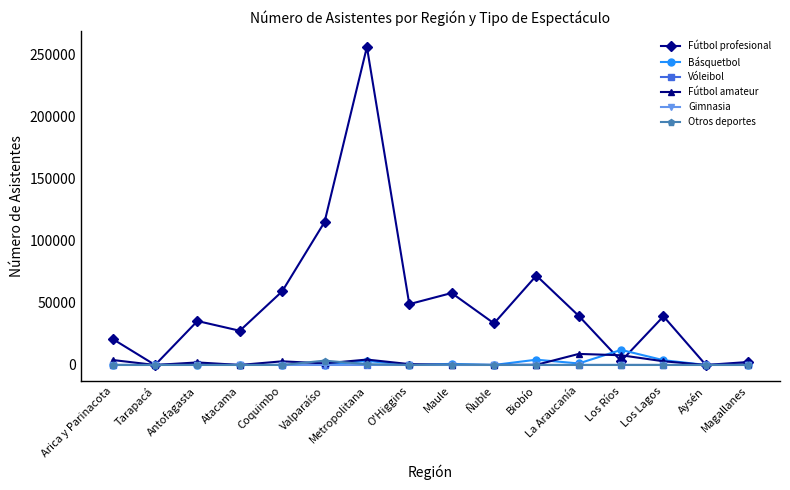

Which series has the largest total across all categories?

Fútbol profesional